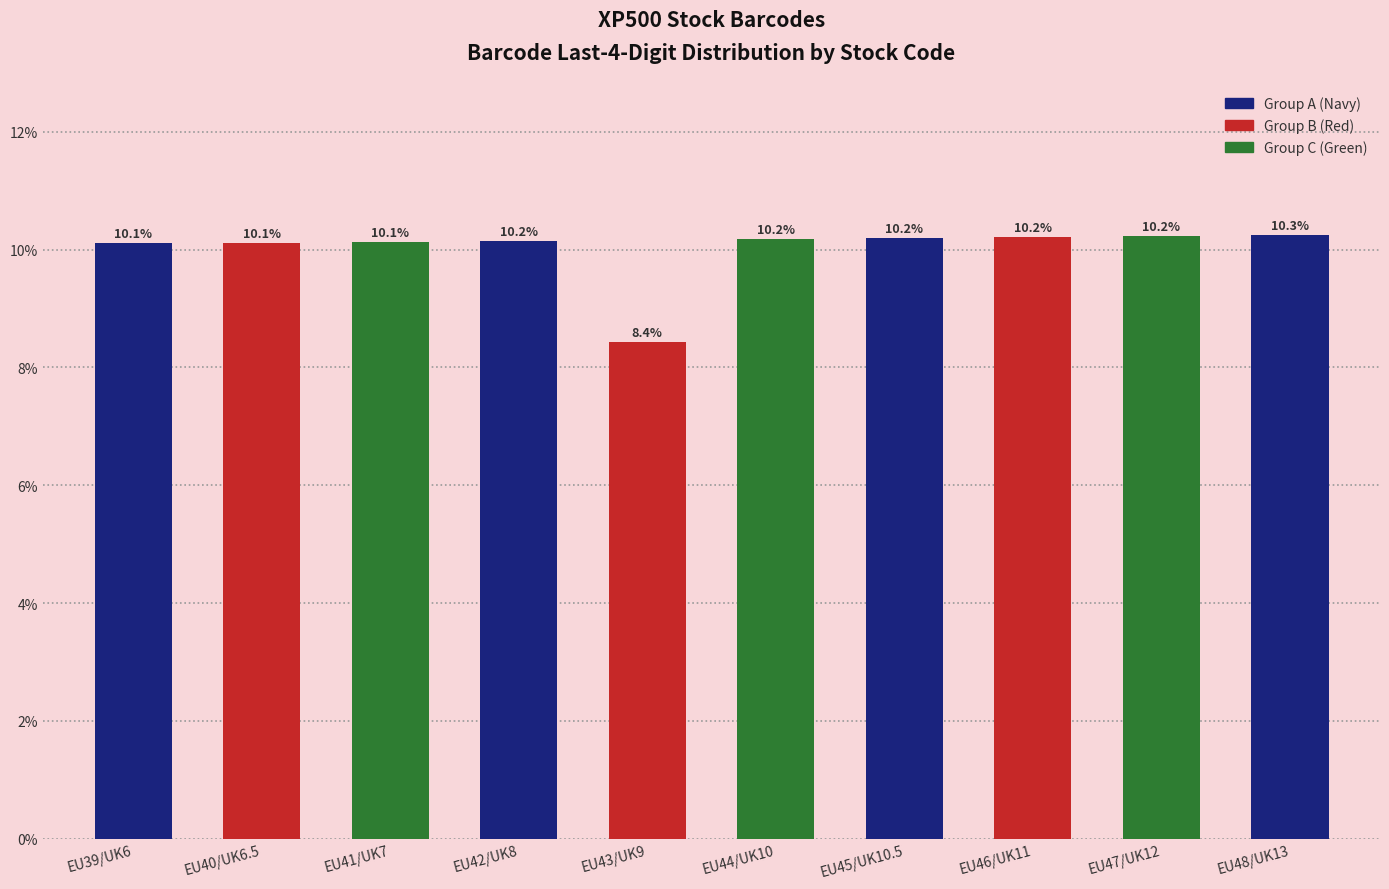

Reading right to left, what are all the values shown in this chart?

EU48/UK13=10.3	EU47/UK12=10.2	EU46/UK11=10.2	EU45/UK10.5=10.2	EU44/UK10=10.2	EU43/UK9=8.4	EU42/UK8=10.2	EU41/UK7=10.1	EU40/UK6.5=10.1	EU39/UK6=10.1